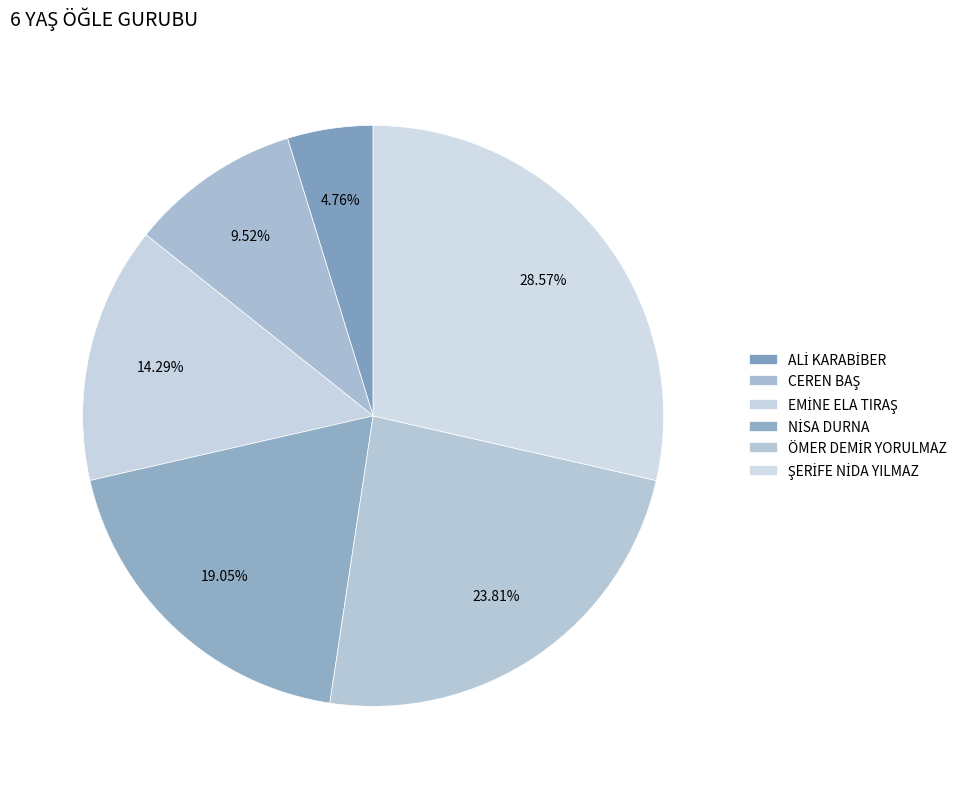

Combined, do EMİNE ELA TIRAŞ and ALİ KARABİBER account for over 50%?

No